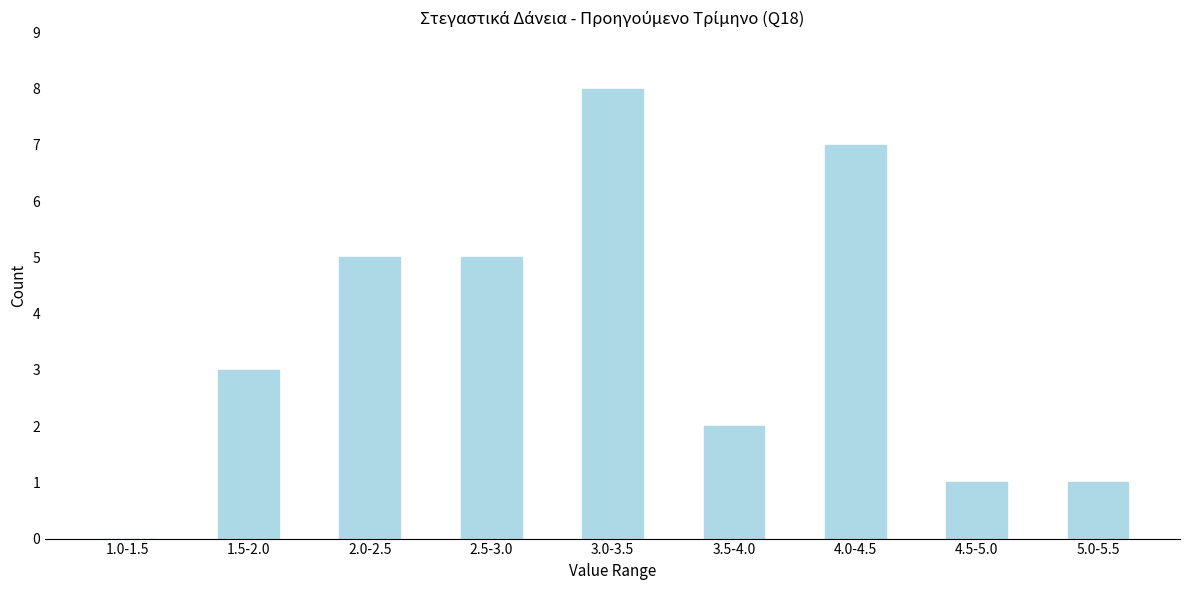

Reading left to right, what are all the values shown in this chart?

1.0-1.5=0	1.5-2.0=3	2.0-2.5=5	2.5-3.0=5	3.0-3.5=8	3.5-4.0=2	4.0-4.5=7	4.5-5.0=1	5.0-5.5=1